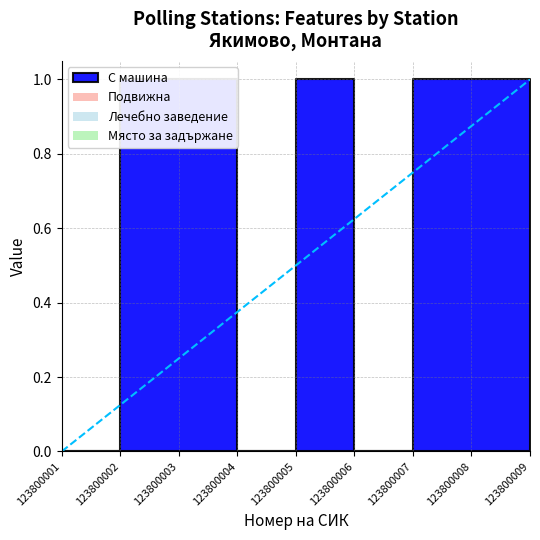

Rank the series at 123800002 from highest to lowest value.

С машина, Подвижна, Лечебно заведение, Място за задържане